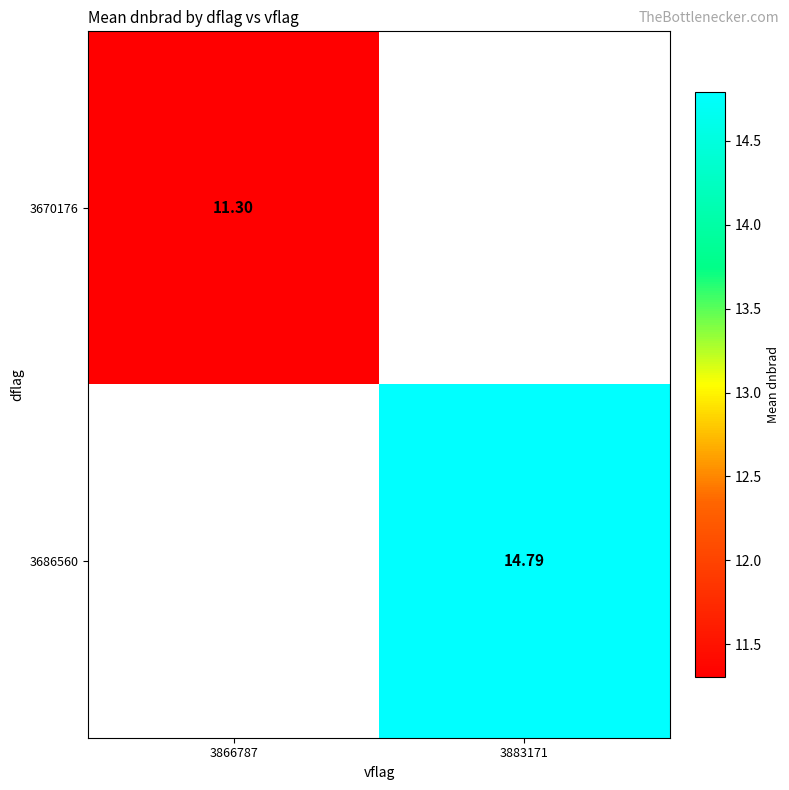

At which category does the chart reach its minimum across all series?

3866787